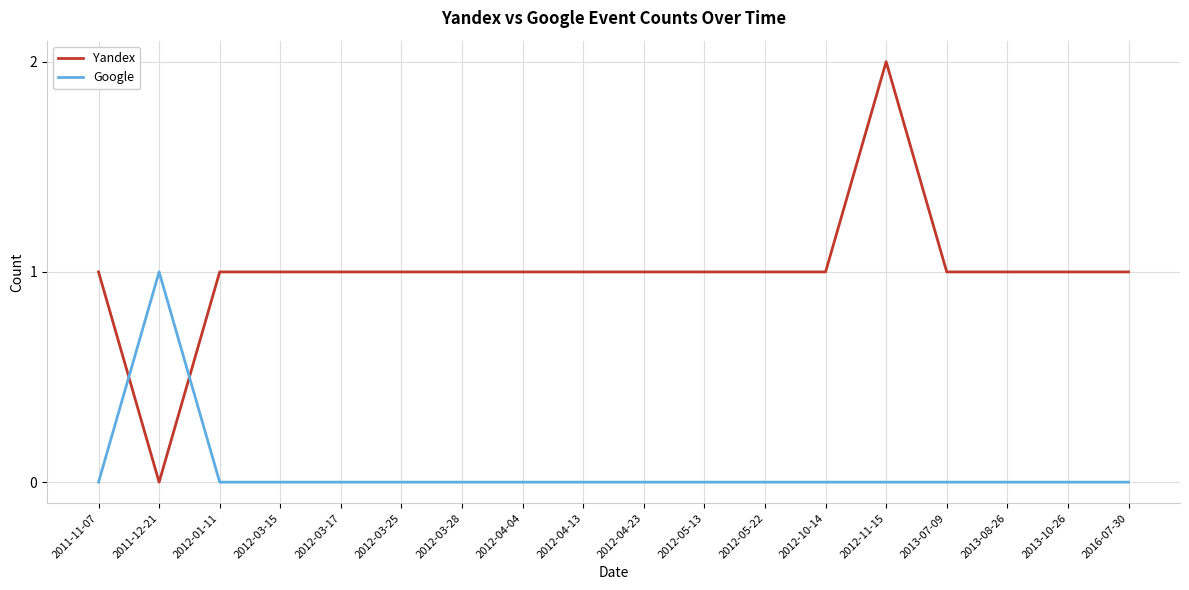

At which category does Yandex reach its first local valley?

2011-12-21